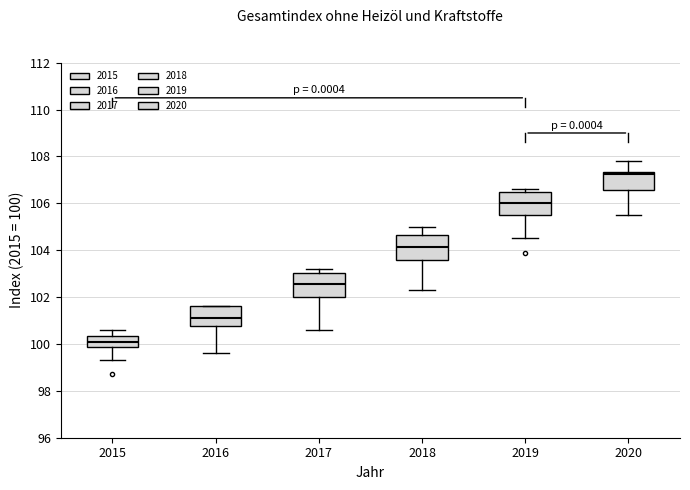

Where does the upper whisker of the box at x = 2020 end on the y-axis? The values are not printed on the chart, so give them approximately, as read against the axis.

107.8